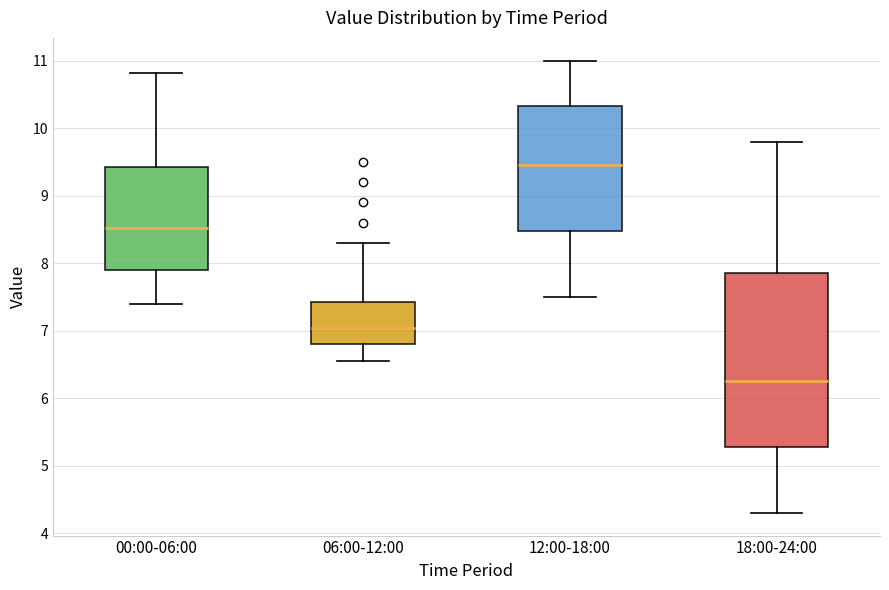

Which box is the tallest, from its lower edge to its upper edge?

18:00-24:00